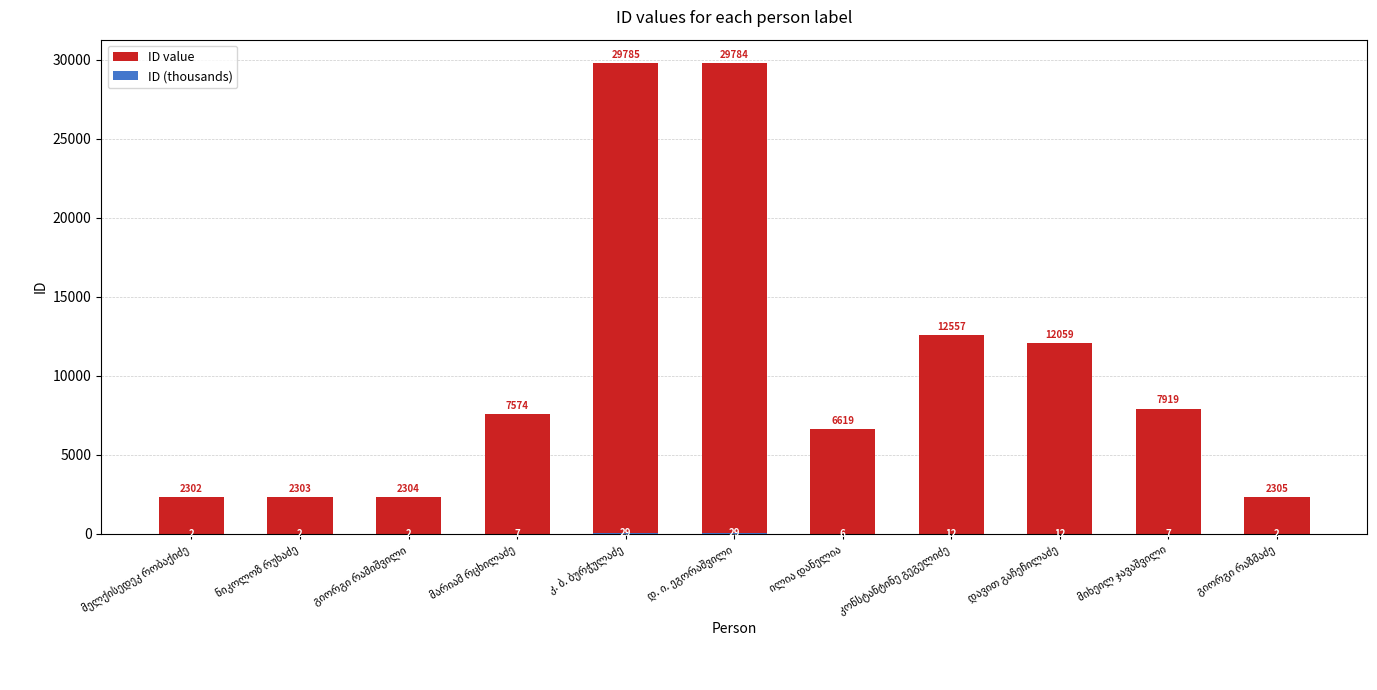

What is the sum of the ID value values at გიორგი რაზმაძე and კ. ბ. ბურჭულაძე?

32090